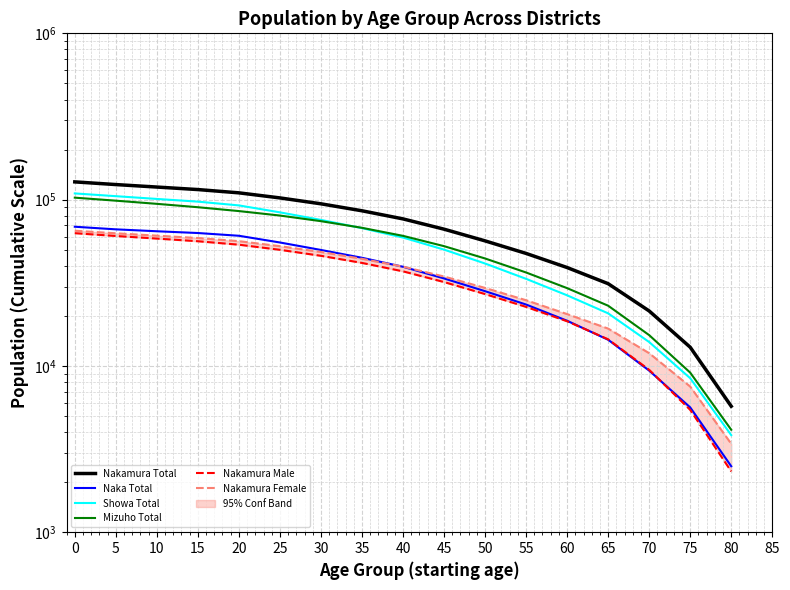

How many times do Naka Total and Nakamura Female cross each other?

1